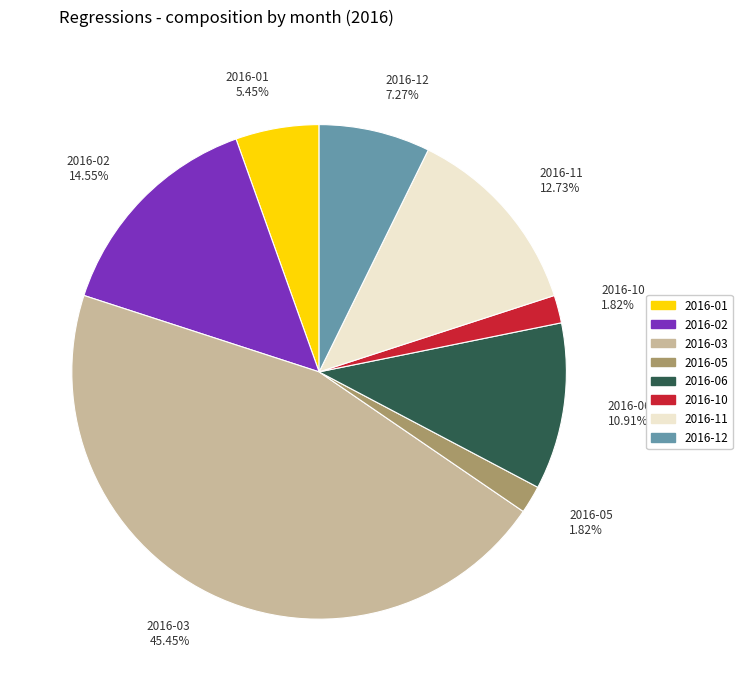

Is there any slice that represents more than half of the pie?

No